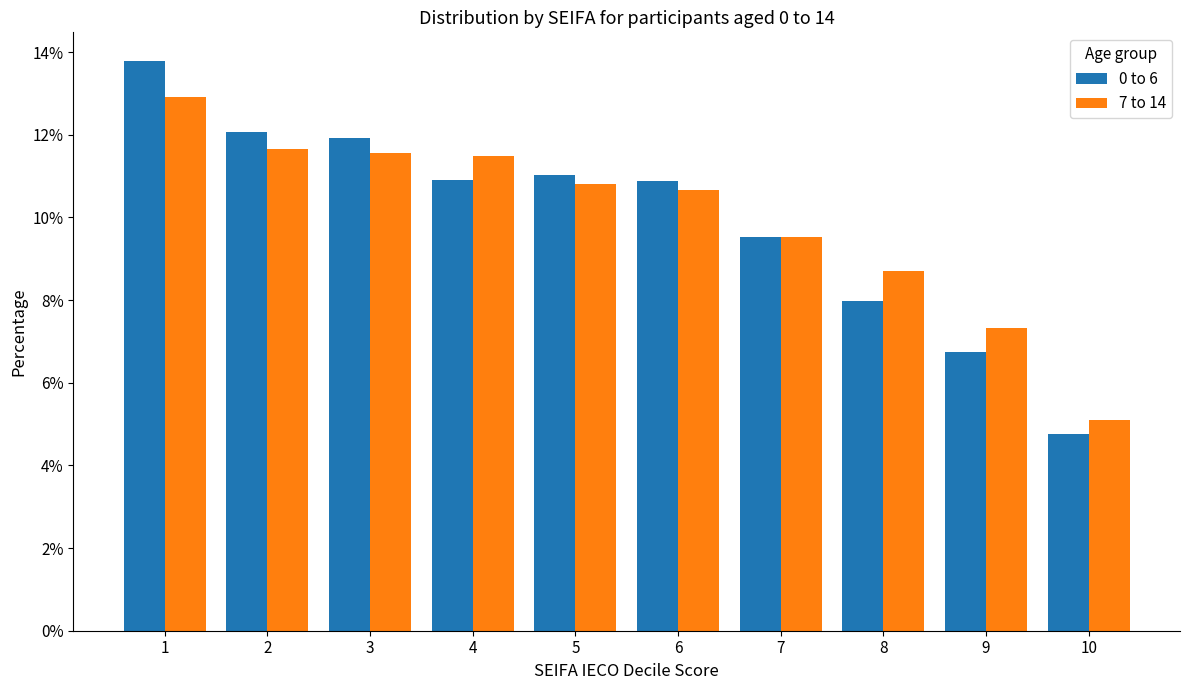

True or false: 7 to 14 has a value of 0.1 at 9.

False